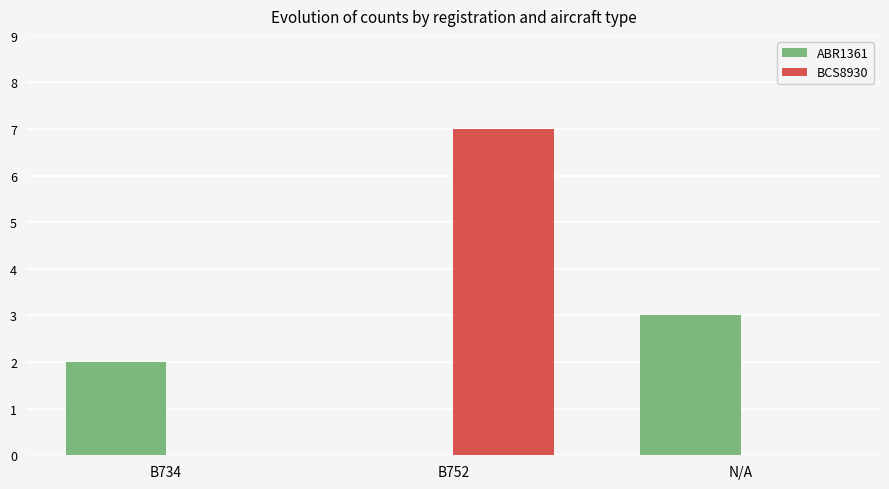

How many groups of bars are there?

3